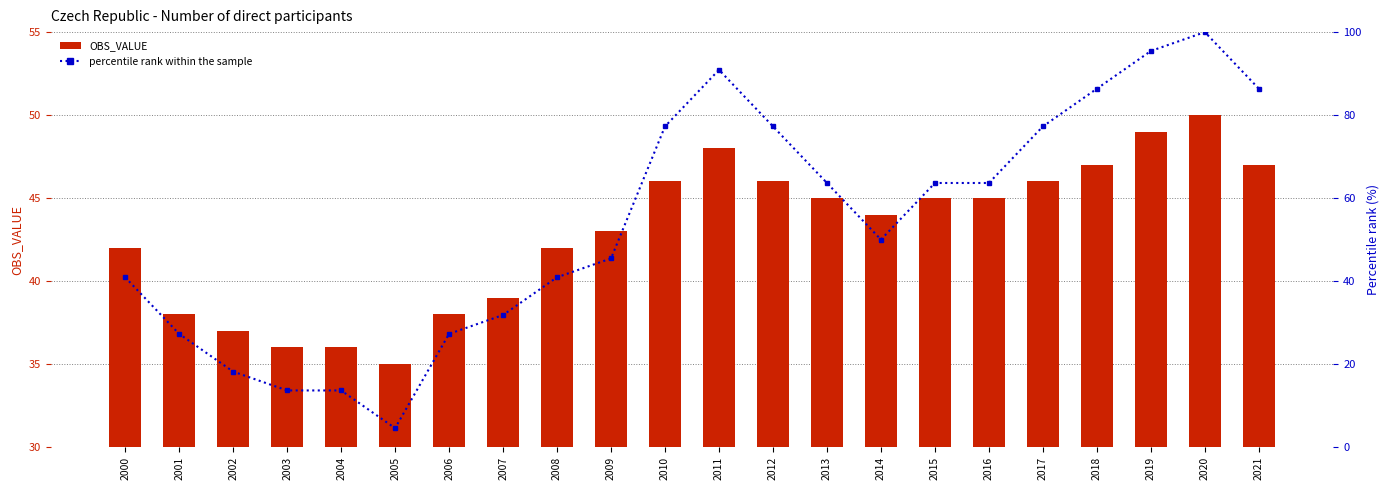

Reading right to left, transcribe all the data shown in this chart.

OBS_VALUE: 2021=47.0	2020=50.0	2019=49.0	2018=47.0	2017=46.0	2016=45.0	2015=45.0	2014=44.0	2013=45.0	2012=46.0	2011=48.0	2010=46.0	2009=43.0	2008=42.0	2007=39.0	2006=38.0	2005=35.0	2004=36.0	2003=36.0	2002=37.0	2001=38.0	2000=42.0
percentile rank within the sample: 2021=86.4	2020=100.0	2019=95.5	2018=86.4	2017=77.3	2016=63.6	2015=63.6	2014=50.0	2013=63.6	2012=77.3	2011=90.9	2010=77.3	2009=45.5	2008=40.9	2007=31.8	2006=27.3	2005=4.5	2004=13.6	2003=13.6	2002=18.2	2001=27.3	2000=40.9